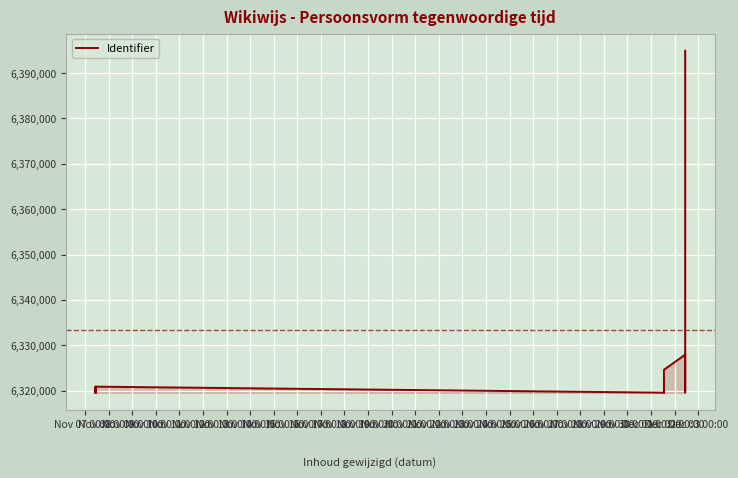

Reading right to left, list all the values displayed in this chart.

6394908	6394905	6394896	6386025	6319552	6327930	6324599	6324503	6319551	6322763	6319548	6319550	6320881	6320821	6320760	6319549	6320081	6319652	6319547	6319590	6320865	6319545	6319543